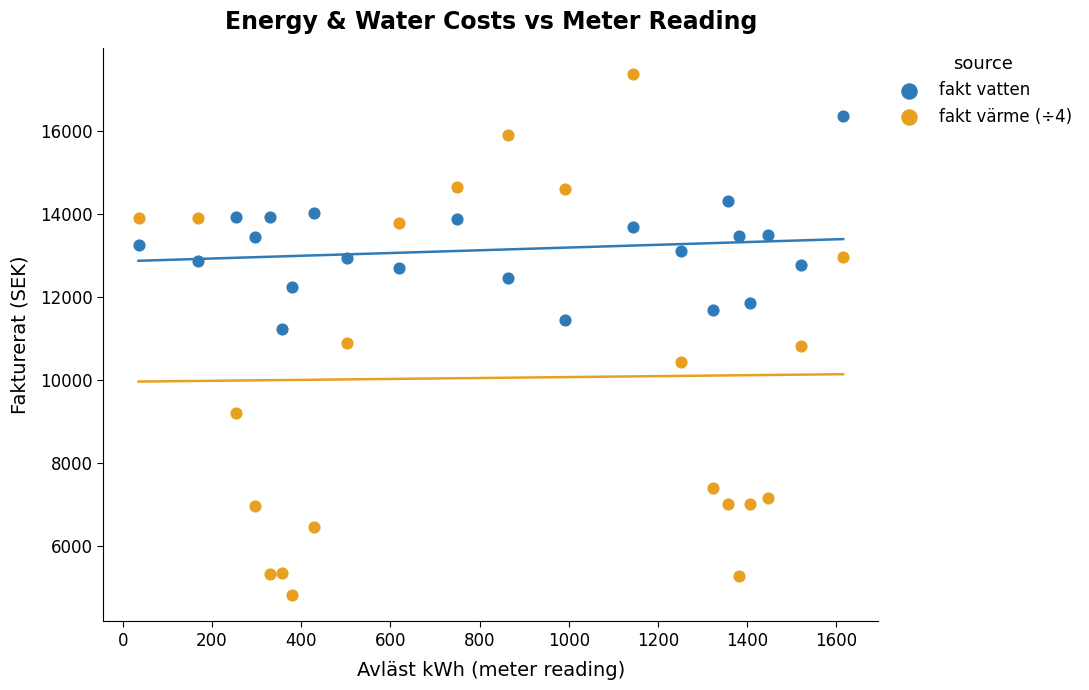

Which series reaches the maximum Y coordinate?

fakt värme (÷4)